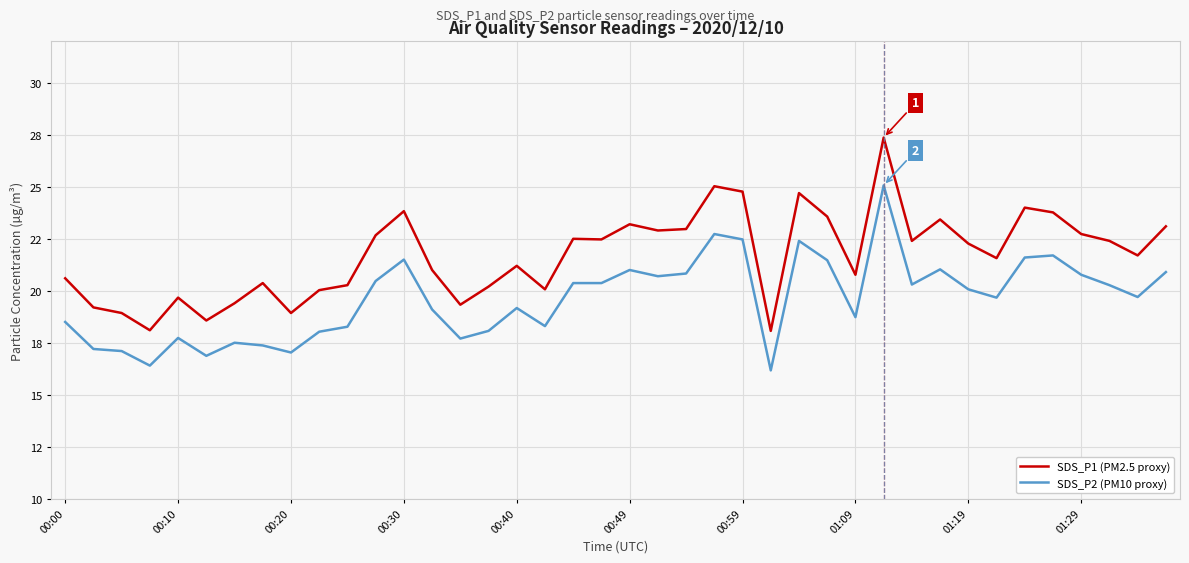

At which label does SDS_P2 (PM10 proxy) first exceed 20?

11